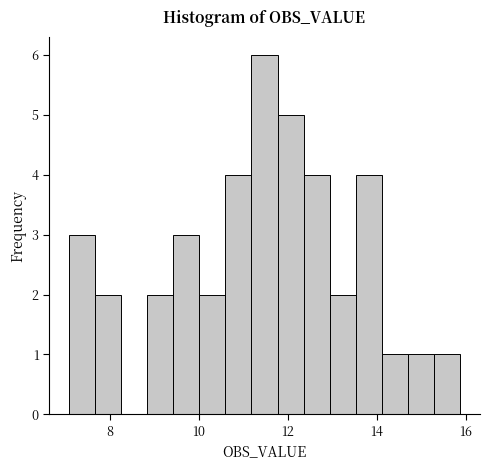

Around what value on the x-axis is the tallest bar? Give the approximate position of its centre, as read against the axis.

11.4